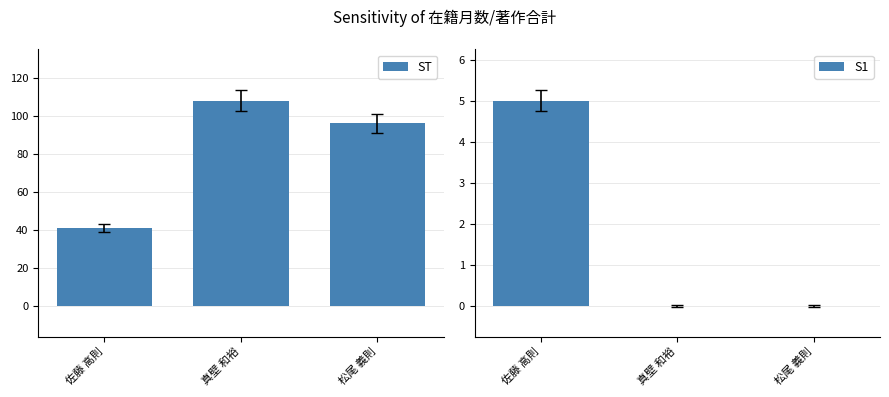

How many distinct data groups are displayed?

2